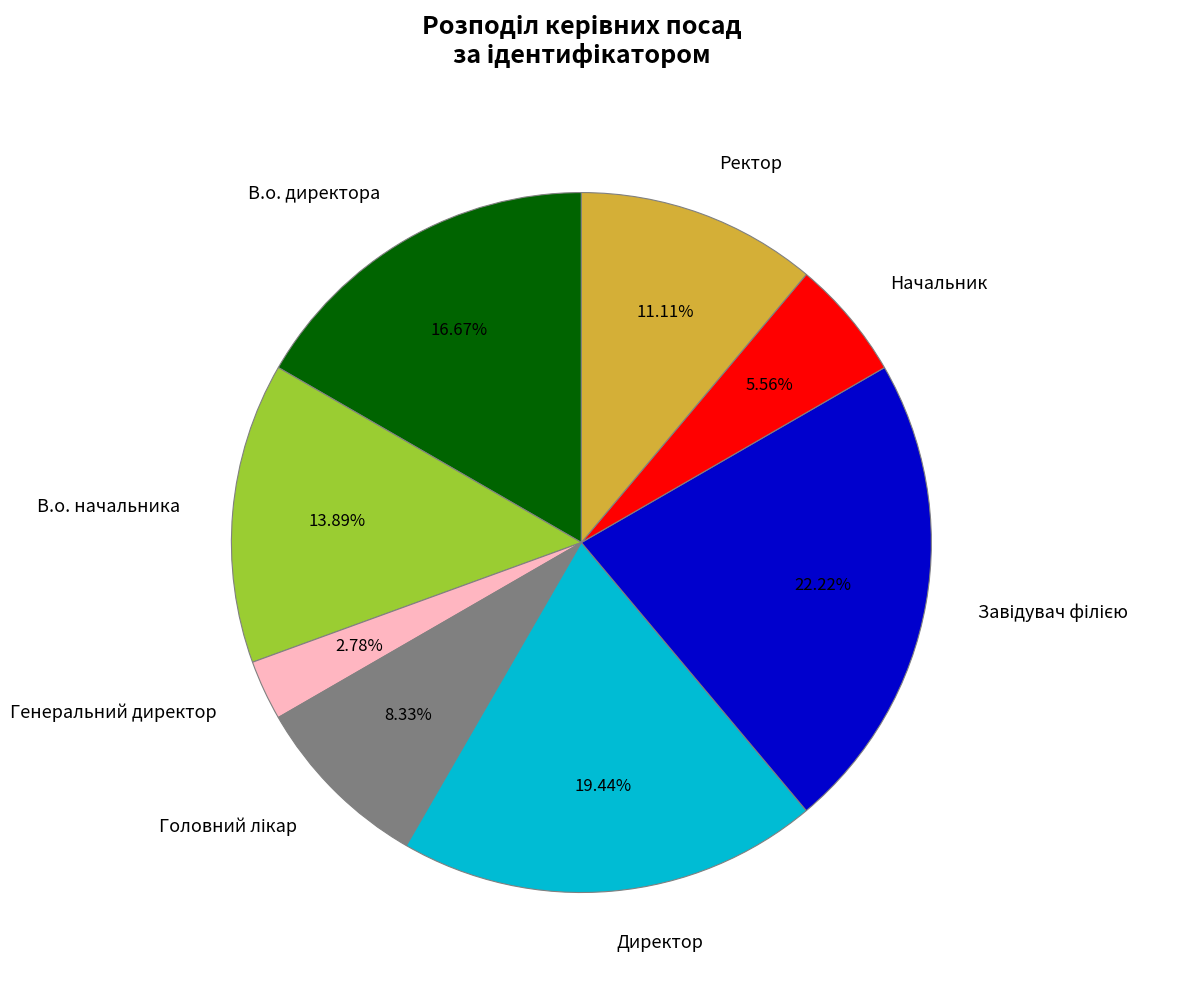

Is there a majority slice in this chart?

No